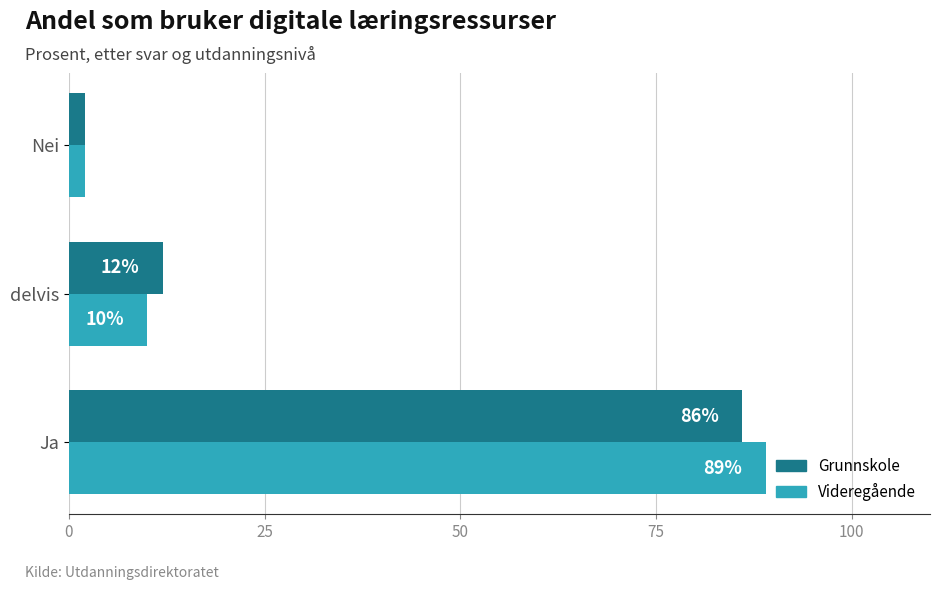

True or false: Grunnskole has a value of 2 at Nei.

True